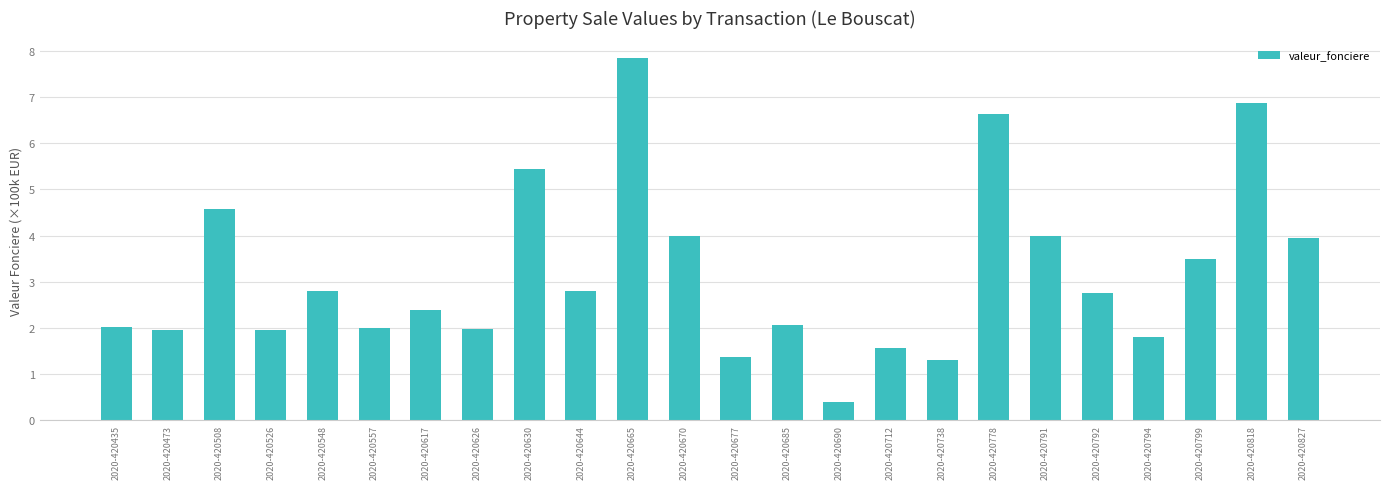

What is the minimum value shown in the chart?

0.4